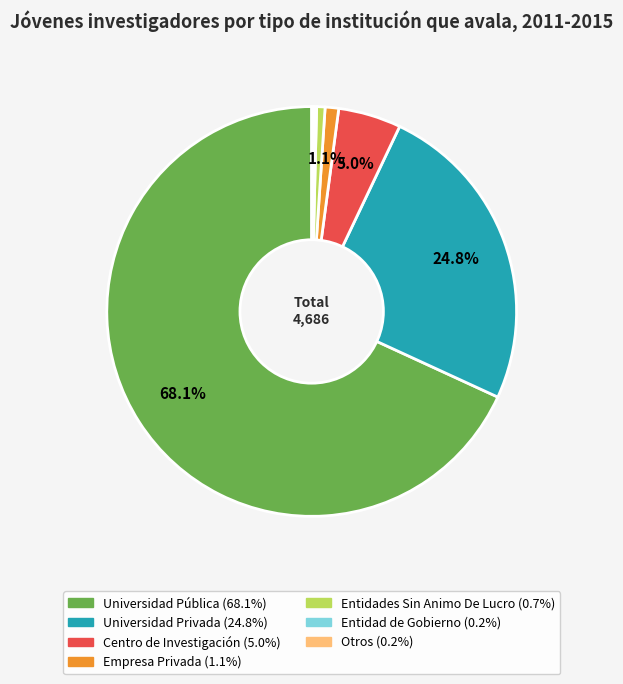

What is the largest slice in the pie chart?

Universidad Pública